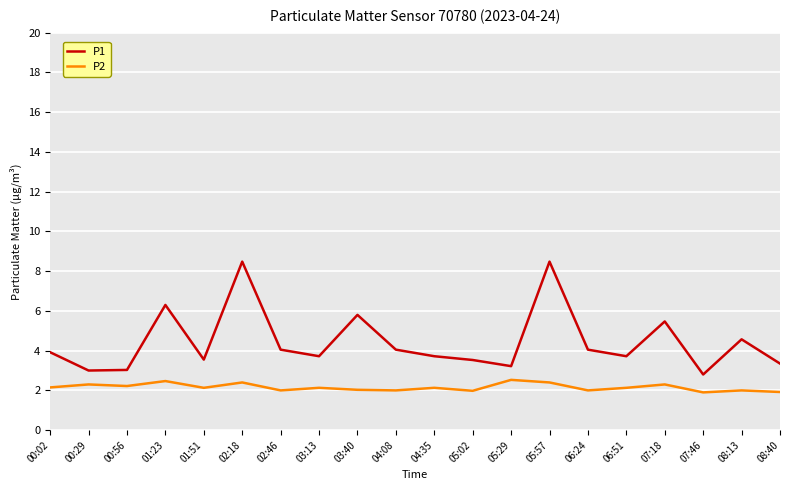

True or false: P1 has a value of 3.4 at 08:40.

True